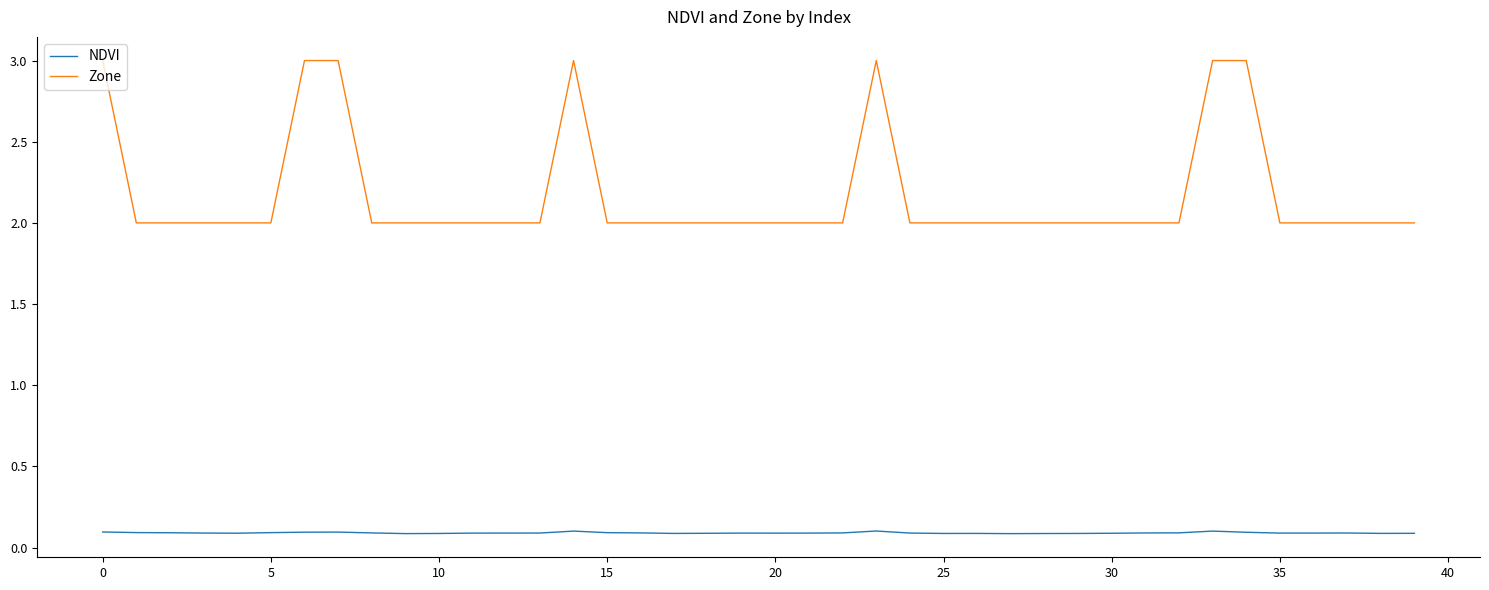

What is the lowest value of the Zone series?

2.0